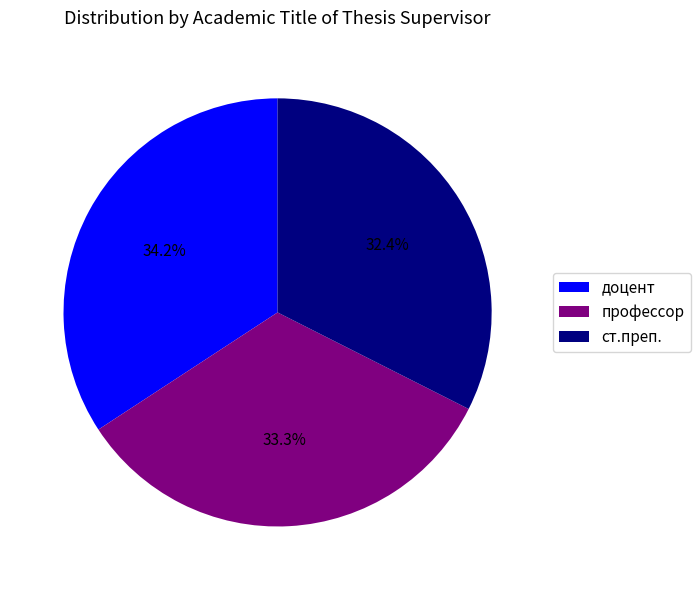

Which category has the smallest portion of the pie?

ст.преп.